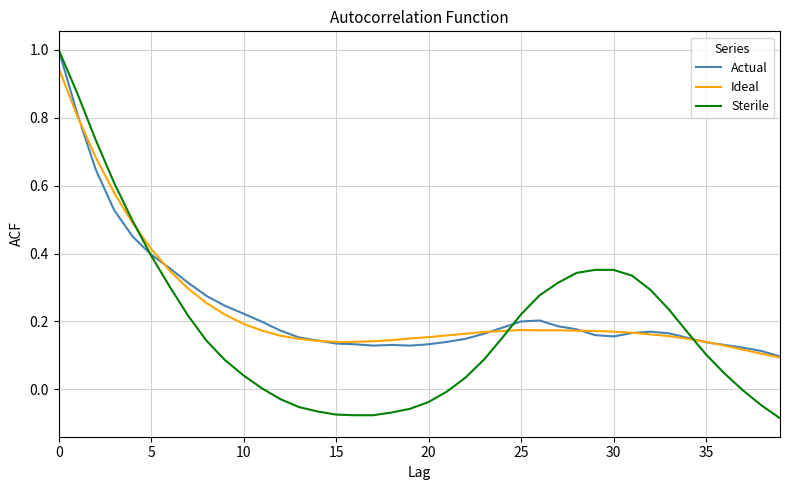

Does the chart display data point markers on the line(s)?

No